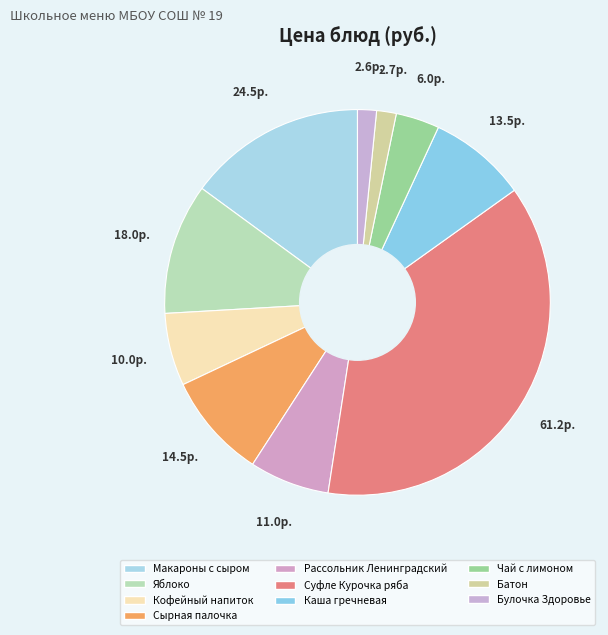

Rank the categories by value from lowest to highest.

Булочка Здоровье, Батон, Чай с лимоном, Кофейный напиток, Рассольник Ленинградский, Каша гречневая, Сырная палочка, Яблоко, Макароны с сыром, Суфле Курочка ряба